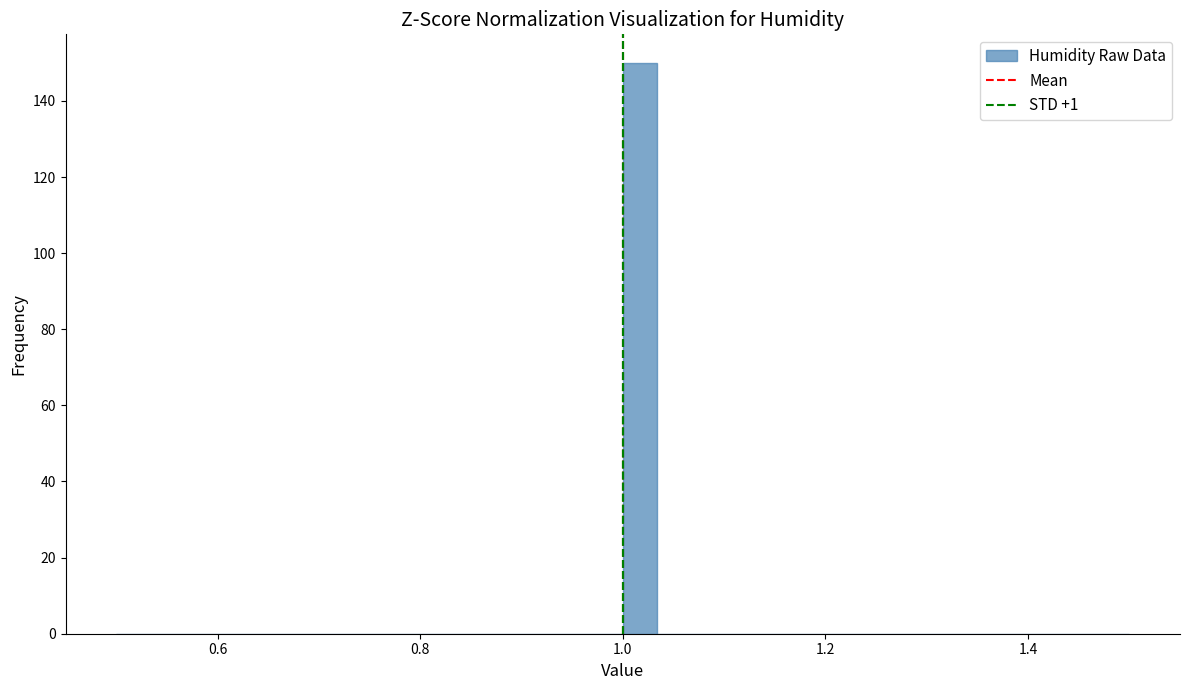

Read against the x-axis, roughly where is the centre of the tallest bar?

1.02